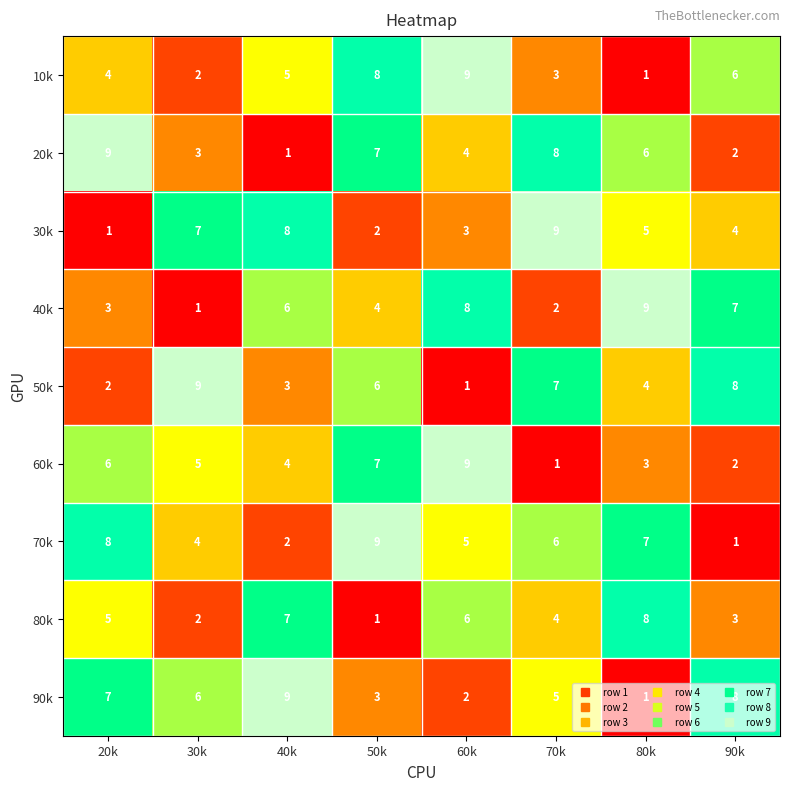

Between 50k and 70k, which series saw the biggest shift?

30k